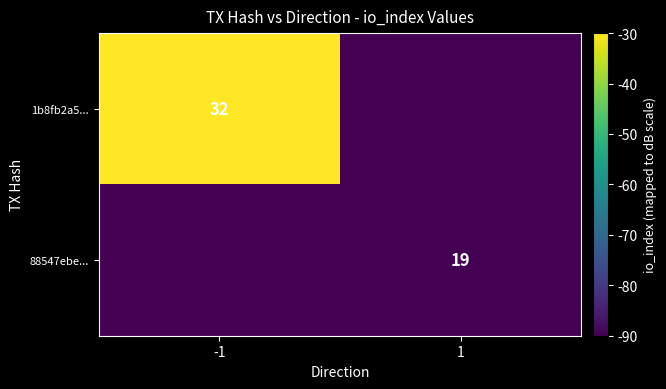

At how many categories does at least one series exceed -71?

1